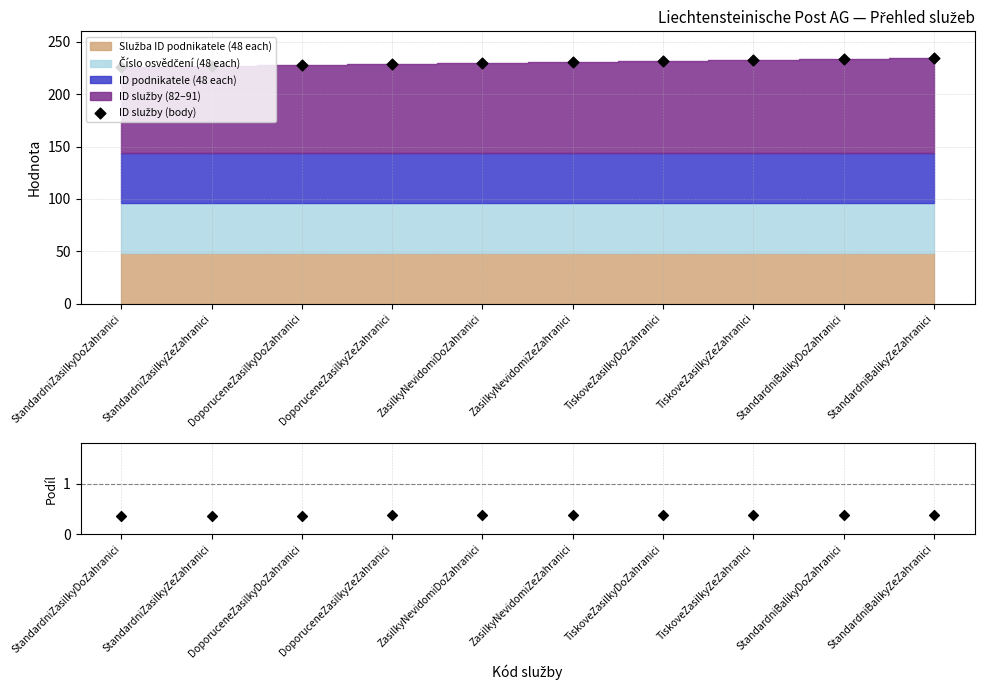

Which series reaches the minimum Y coordinate?

ID služby / součet